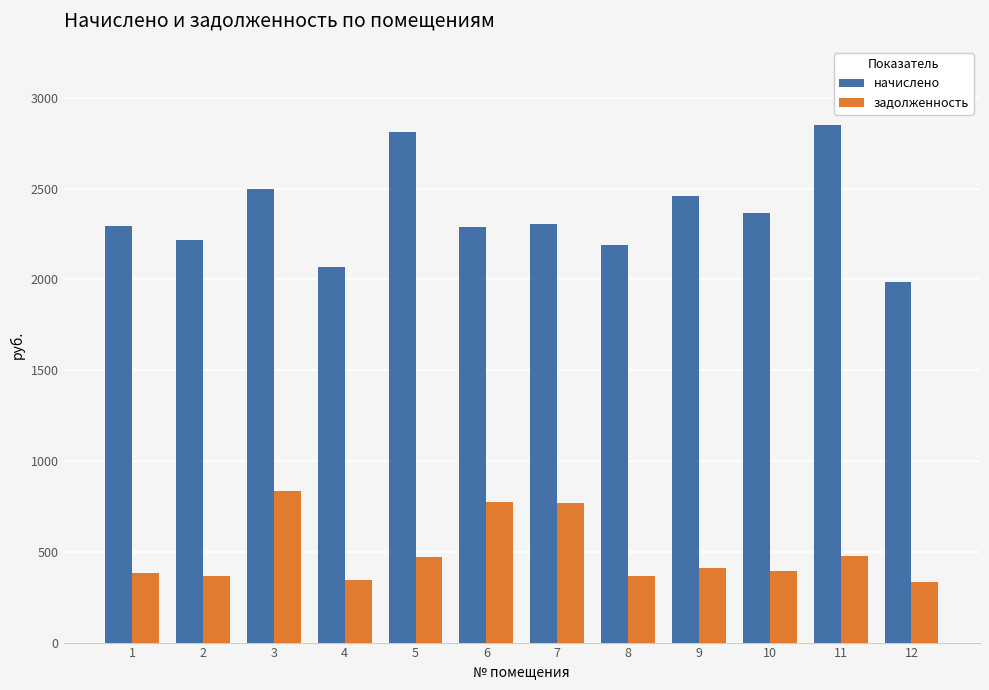

What is the total value across all series at 5?

3280.0